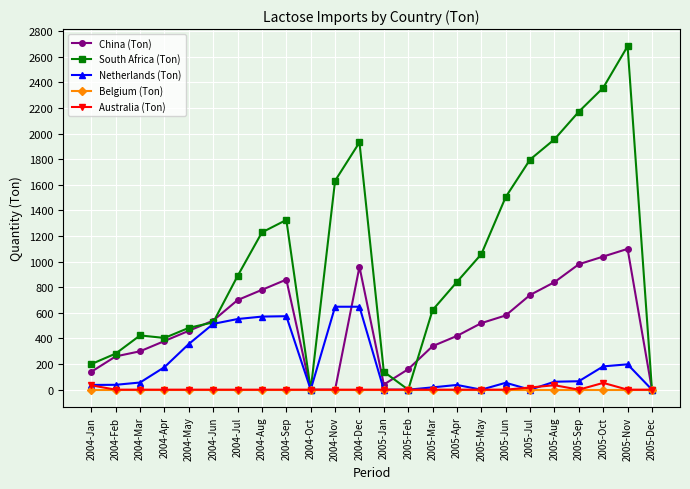

What is the maximum value for Netherlands (Ton)?

648